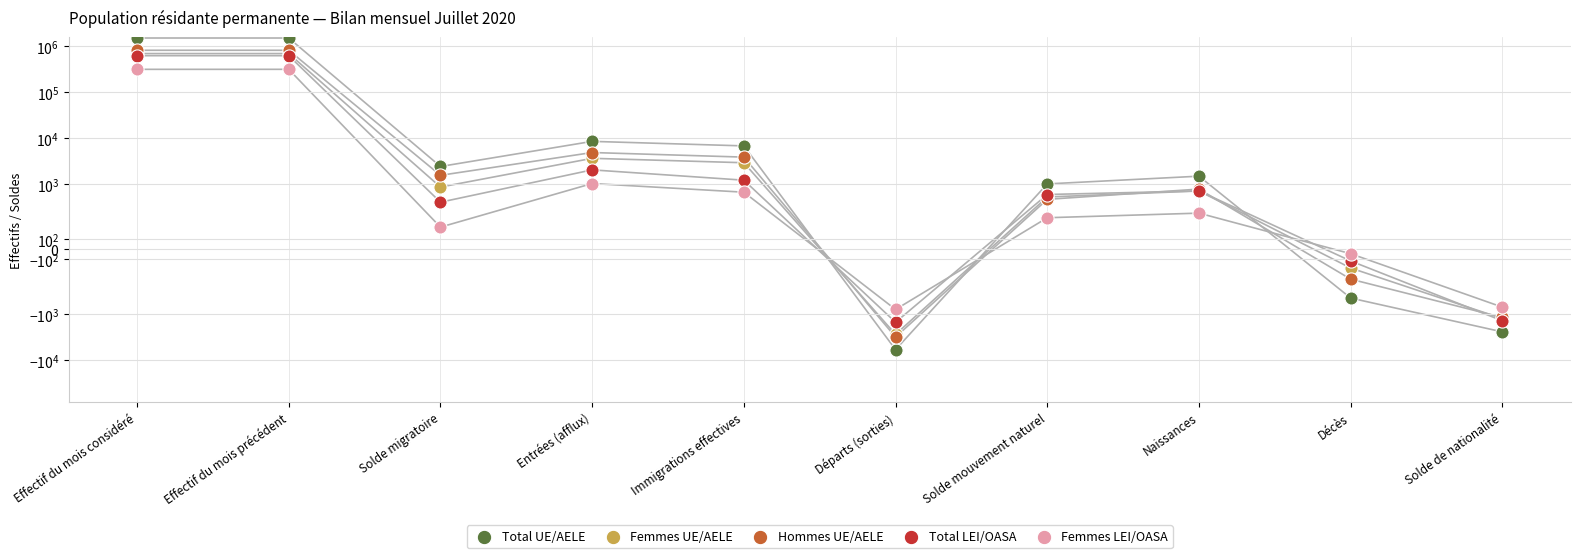

Which series contains the lowest Y value?

Total UE/AELE